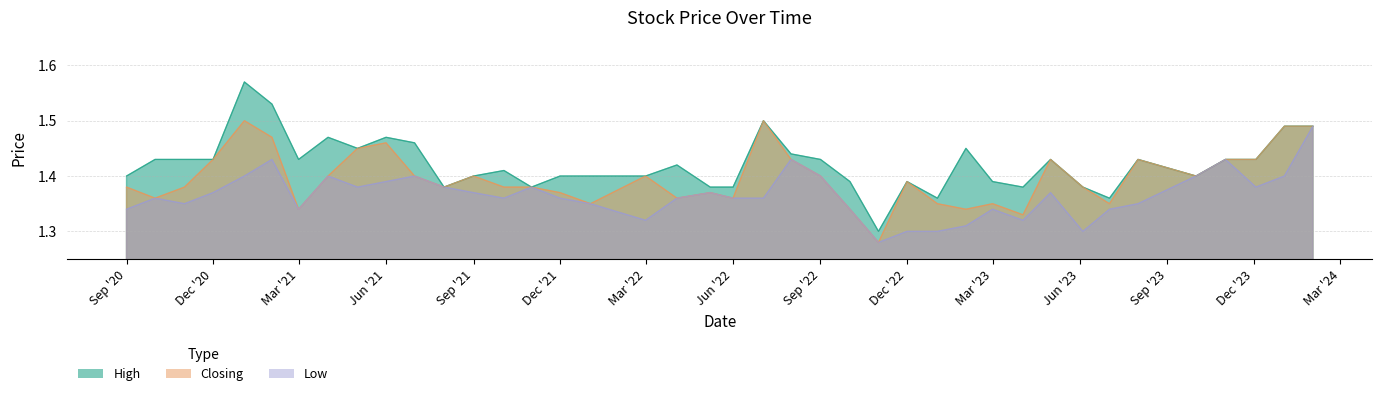

Read the Closing value at 2022-10-02.

1.3